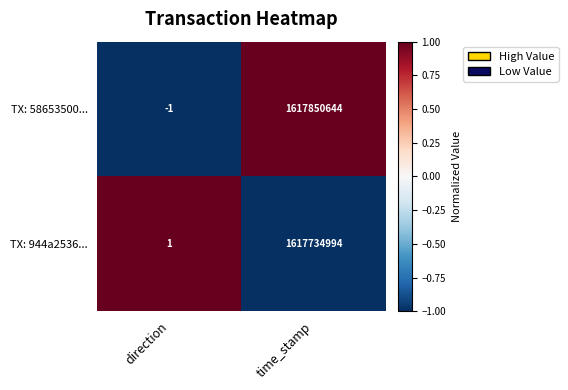

At which category is the sum across all series the highest?

time_stamp